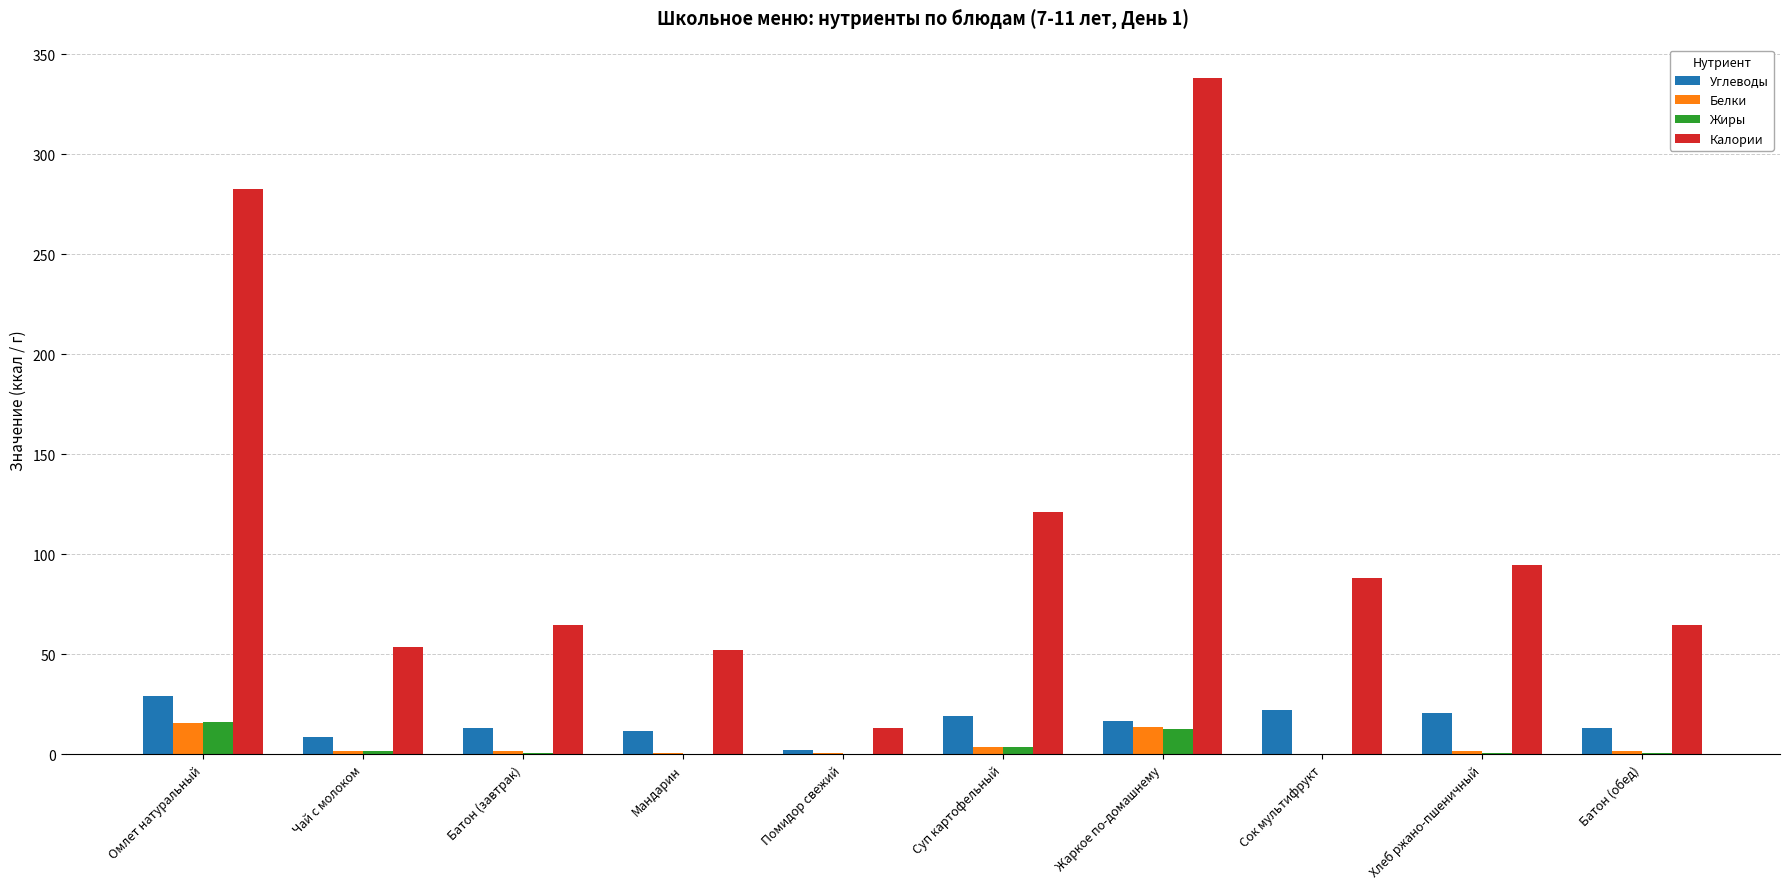

What is the sum of all Белки values?

40.7